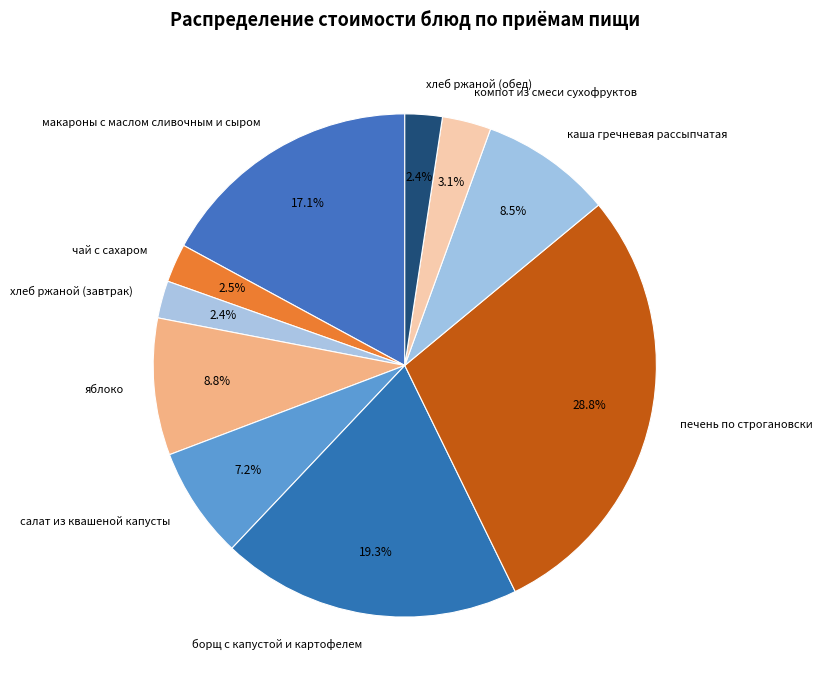

What is the ratio of the value at салат из квашеной капусты to the value at чай с сахаром?

2.9